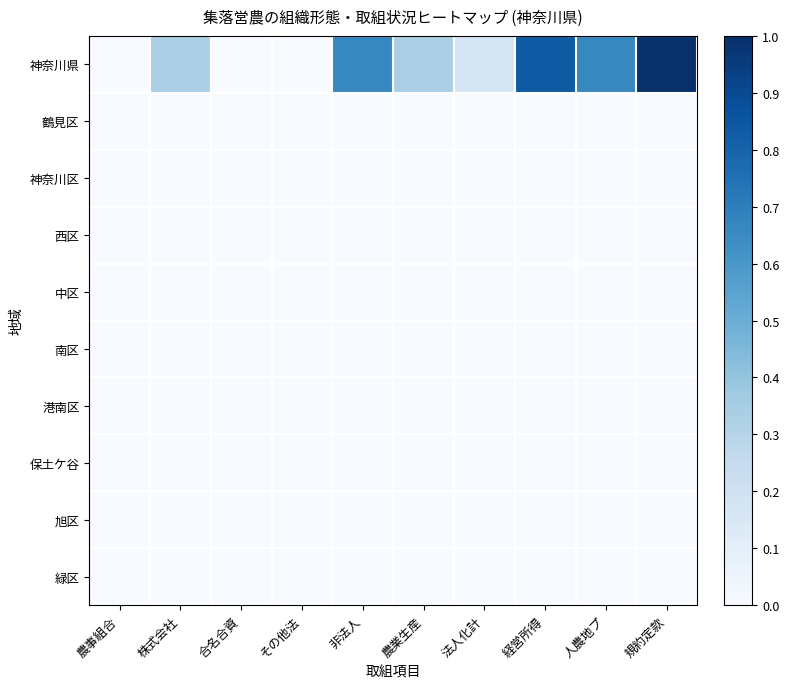

What is the greatest value displayed?

1.0